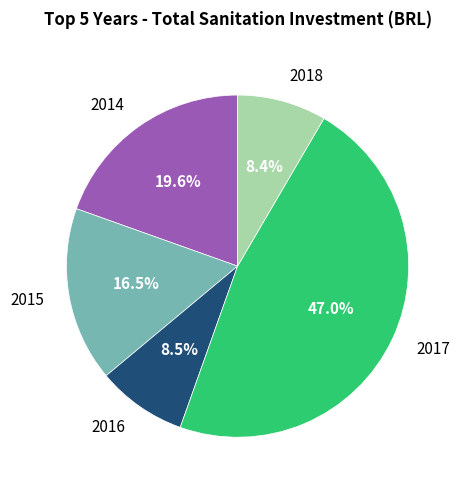

Does any single category account for the majority?

No